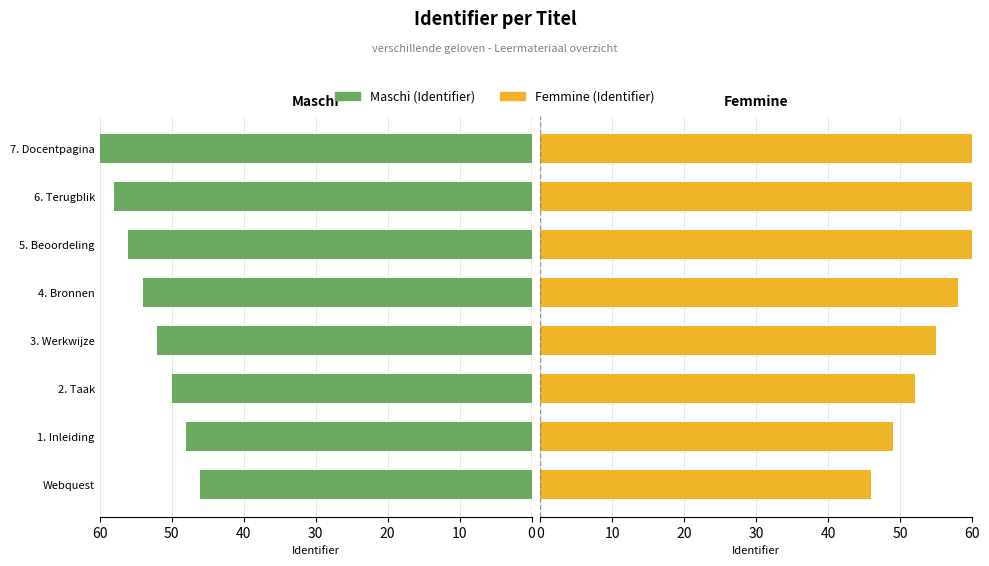

What is the total value across all series at 7?

127